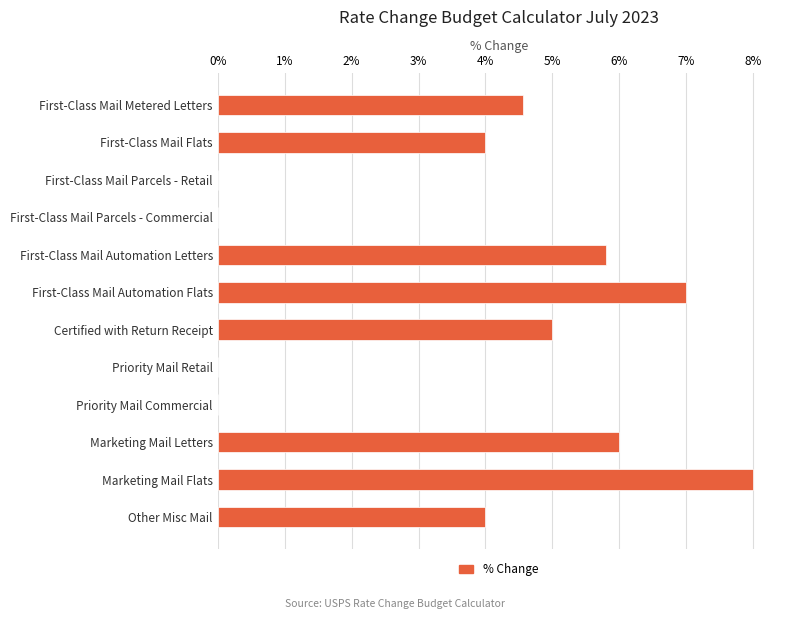

Which label corresponds to the largest value in the chart?

Marketing Mail Flats